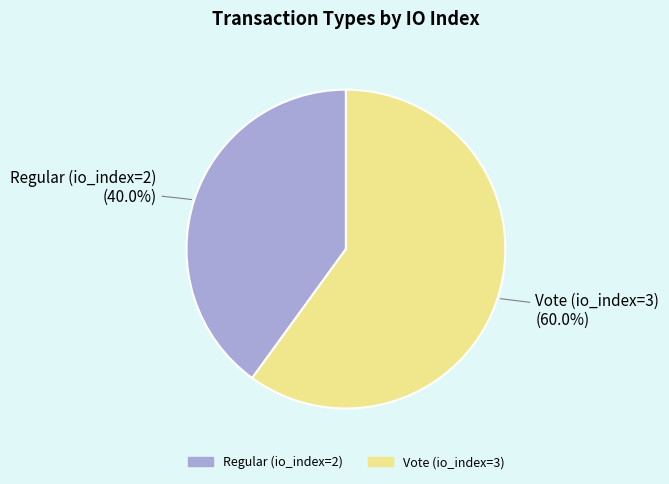

To the nearest percent, what is the combined percentage of Vote (io_index=3) and Regular (io_index=2)?

100%